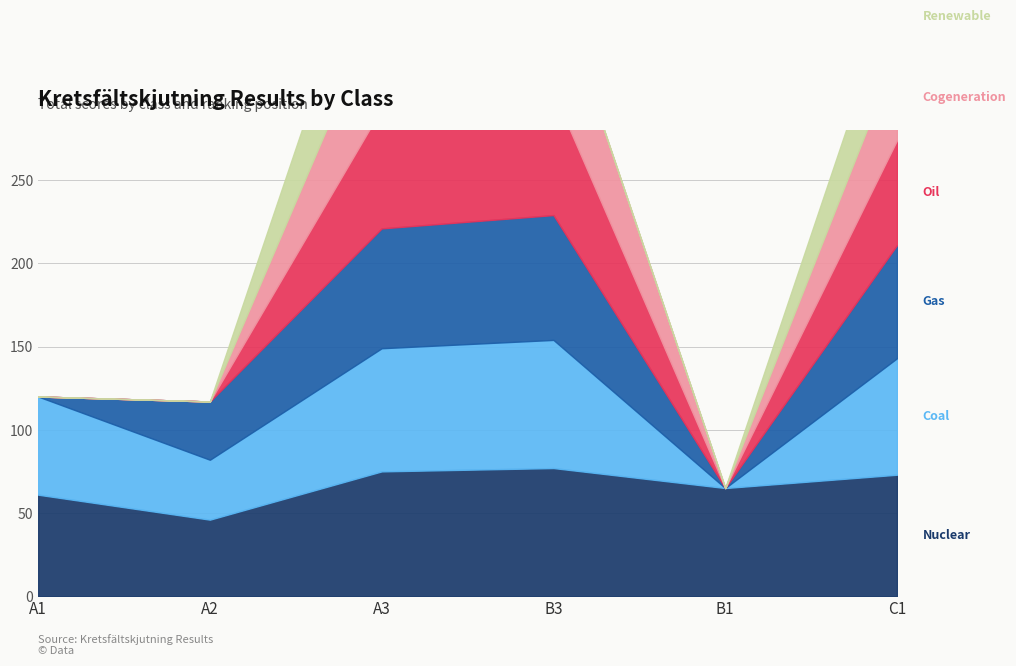

What is the total value across all series at A3?

422